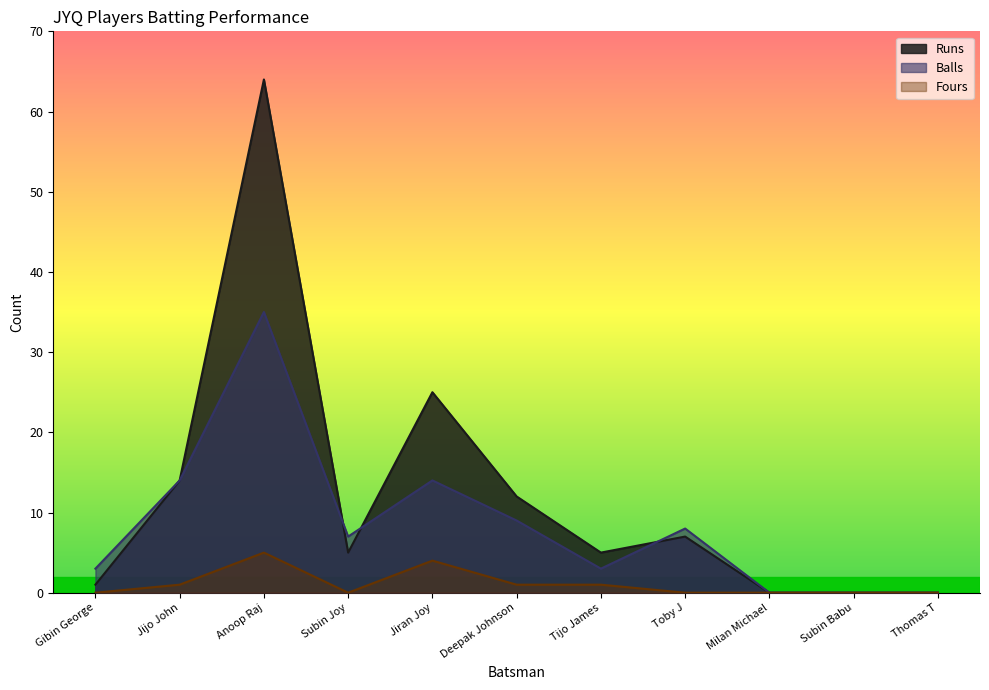

How many positive values does the Balls series have?

8